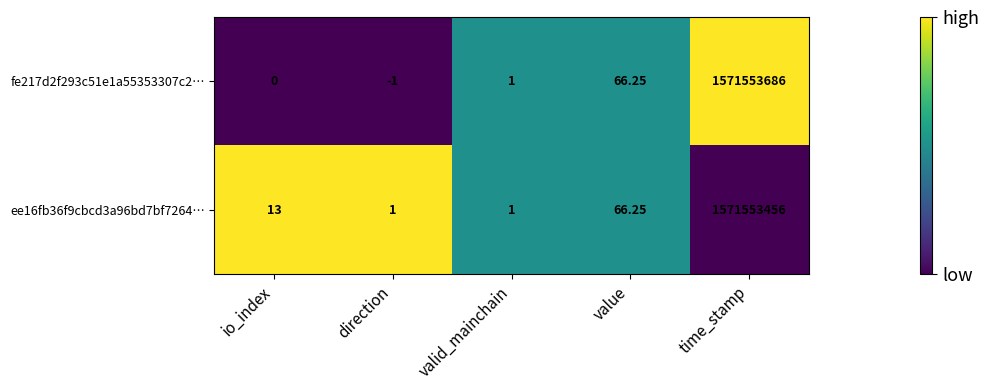

At which category is the sum across all series the highest?

time_stamp